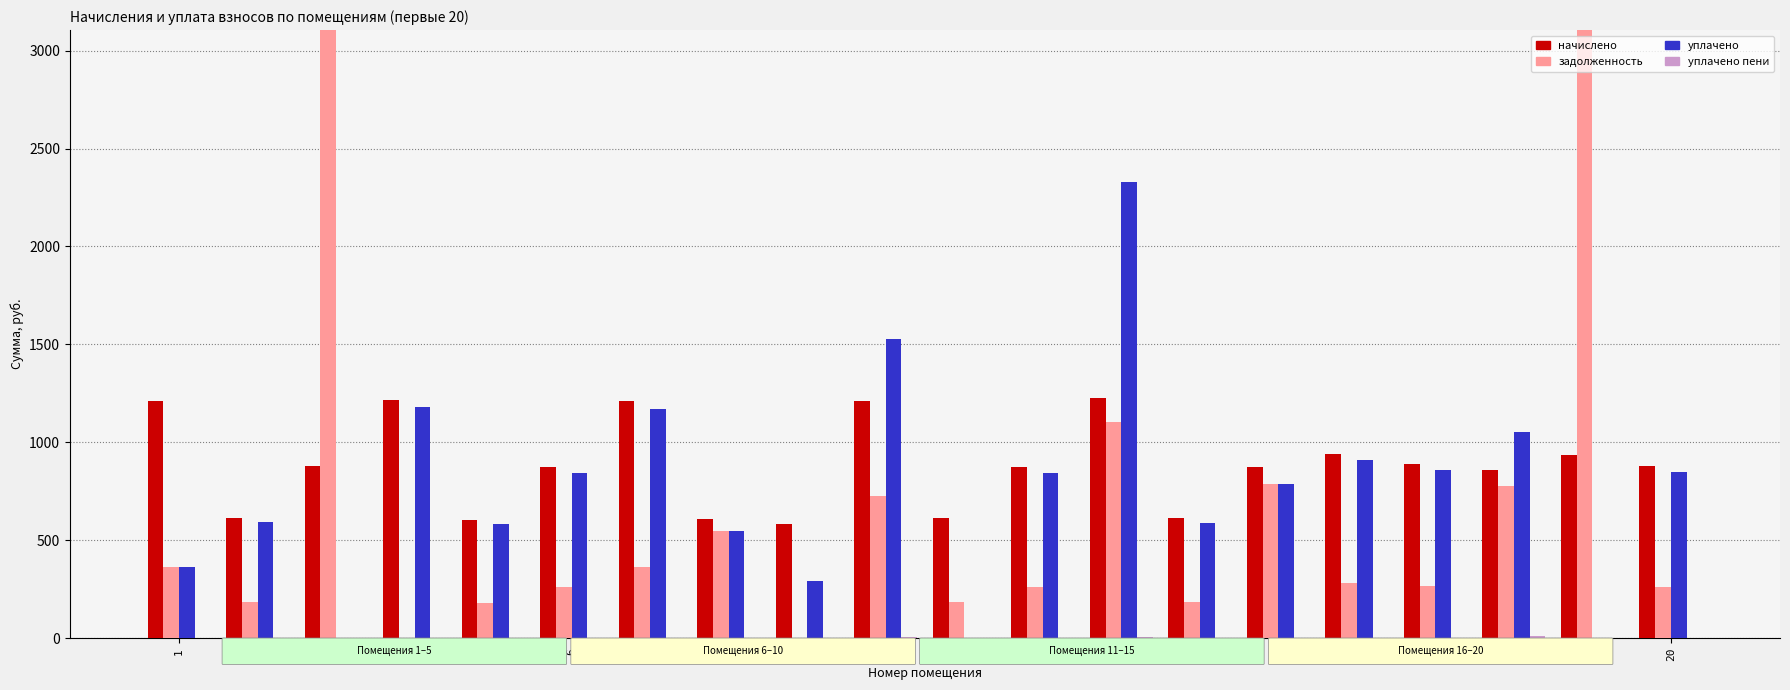

How many distinct data groups are displayed?

4